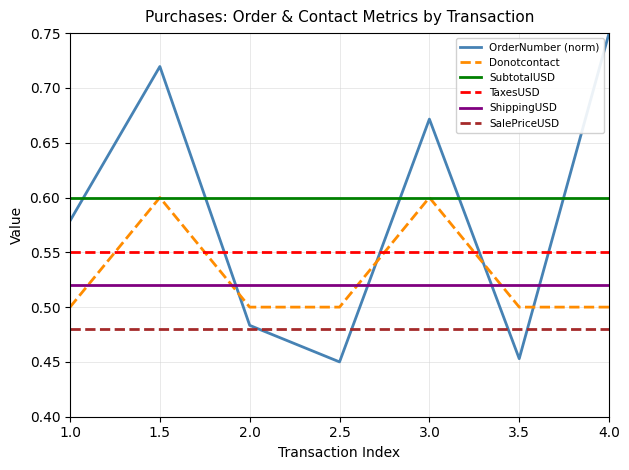

At which category does the chart reach its peak across all series?

4.0